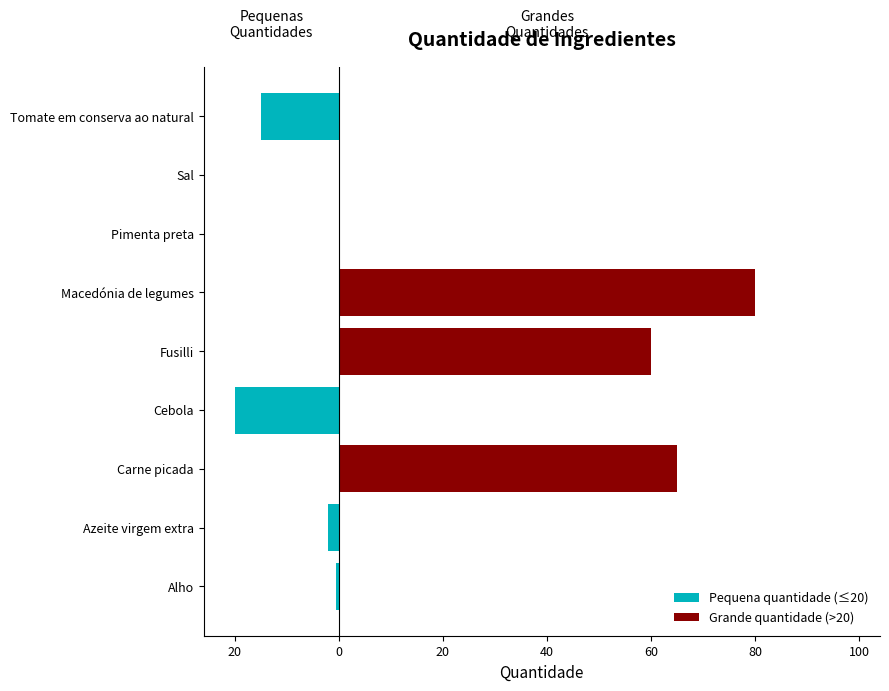

Rank the series at Fusilli from highest to lowest value.

Grande quantidade (>20), Pequena quantidade (≤20)